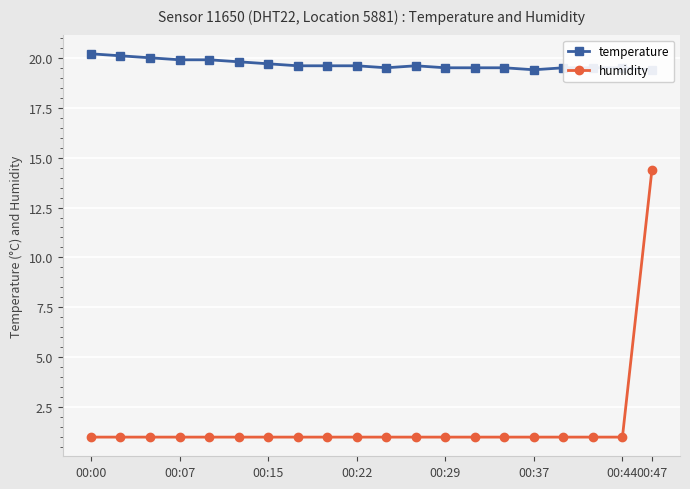

At which label does humidity reach its minimum?

00:00